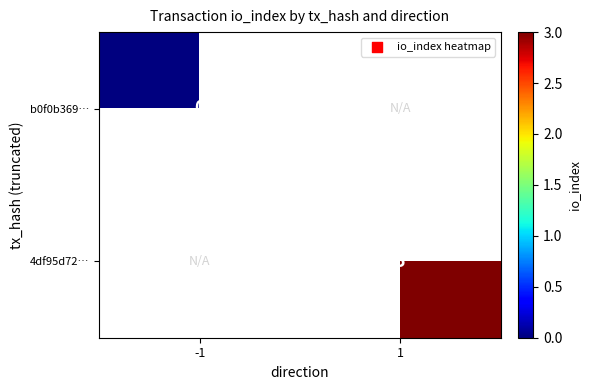

Is the value of b0f0b369… at -1 greater than the value of 4df95d72… at 1?

No